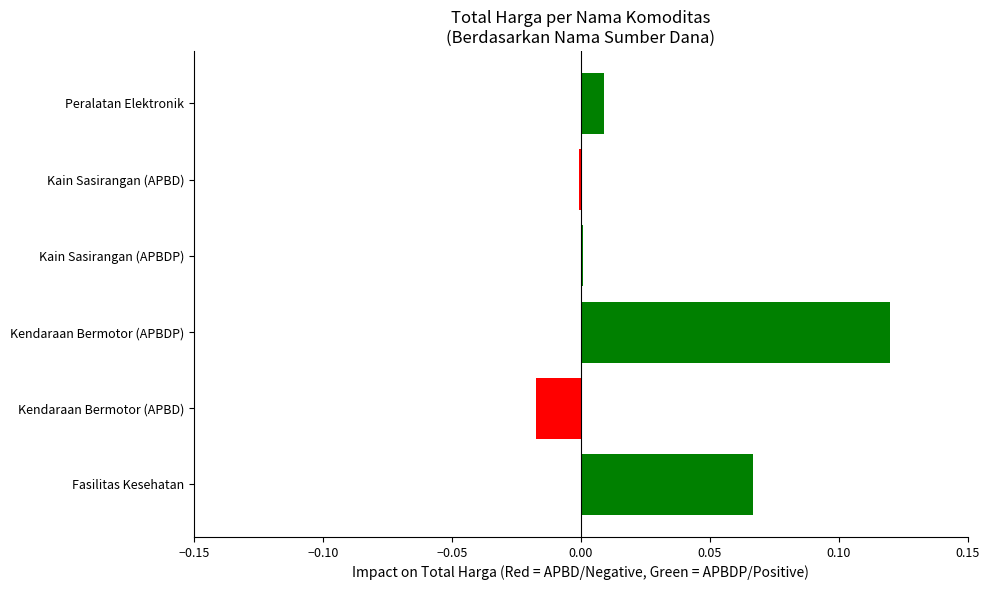

True or false: the data shows -0.0 at Kendaraan Bermotor (APBD).

True